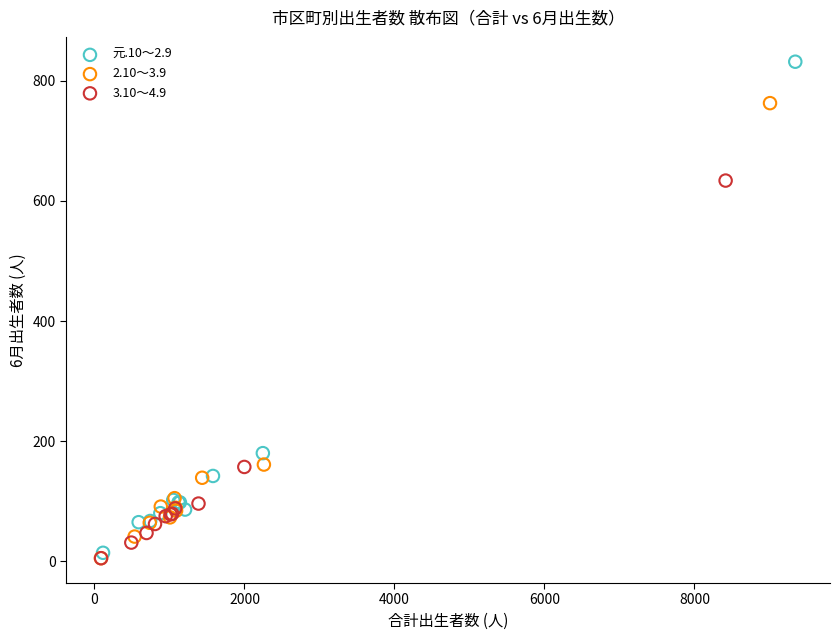

Which series reaches the maximum Y coordinate?

元.10～2.9